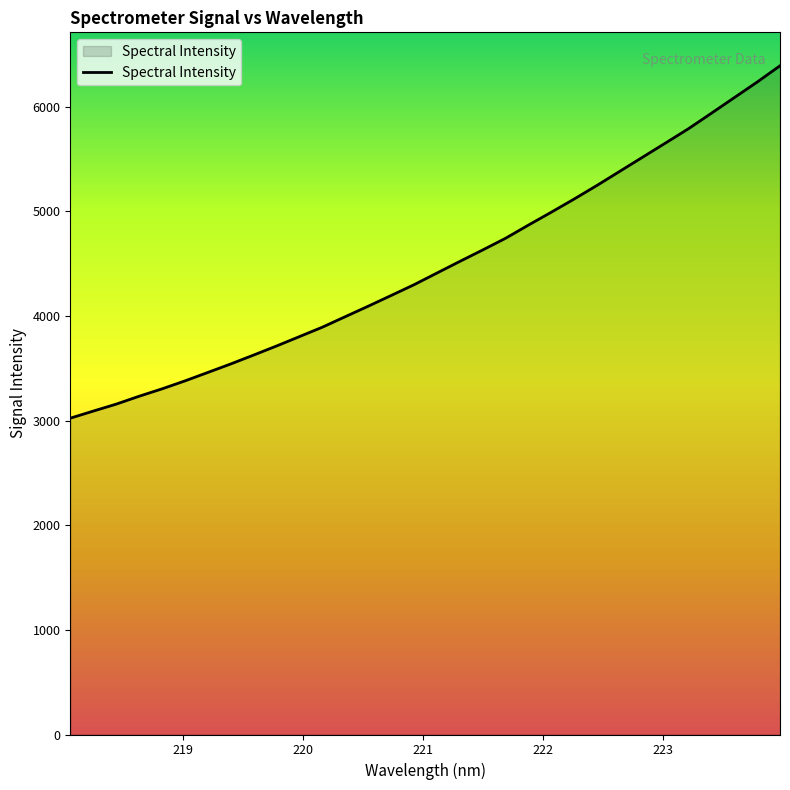

What is the difference between the maximum and minimum values?

3369.1